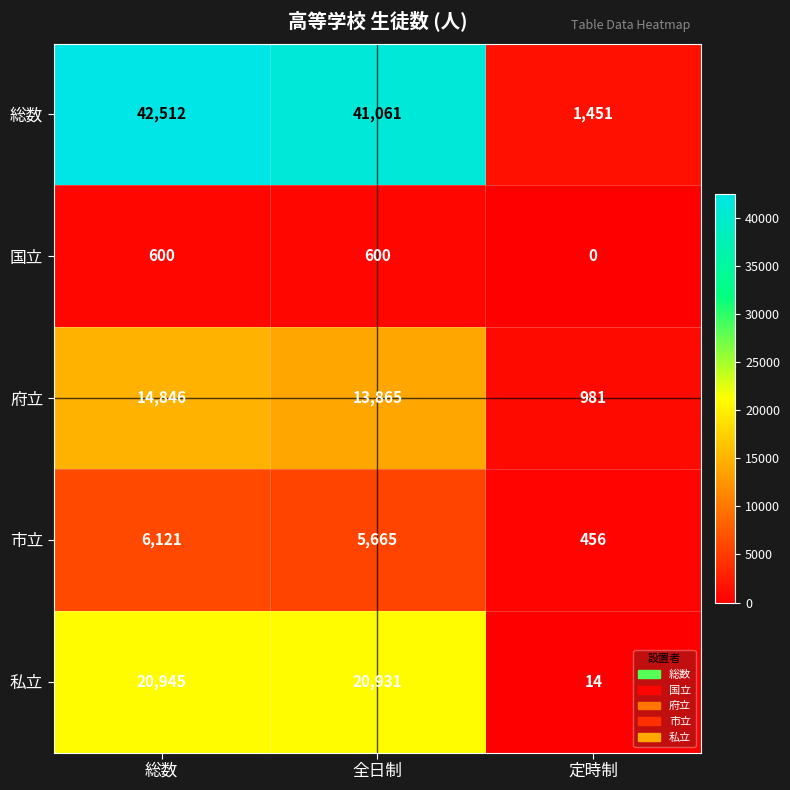

How many distinct data groups are displayed?

5